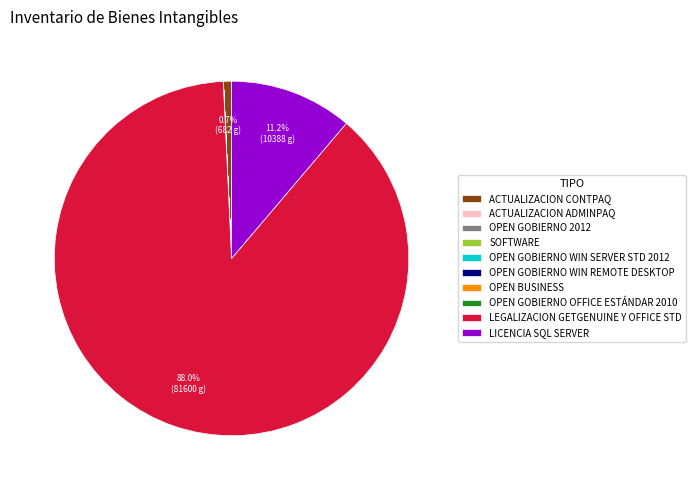

Which slice is the largest?

LEGALIZACION GETGENUINE Y OFFICE STD